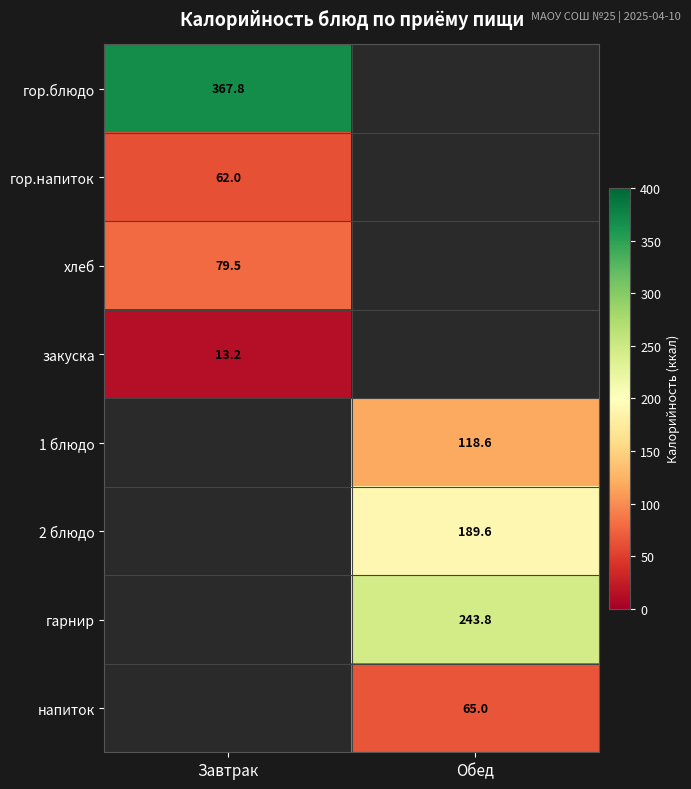

How many data points does each series have?

2